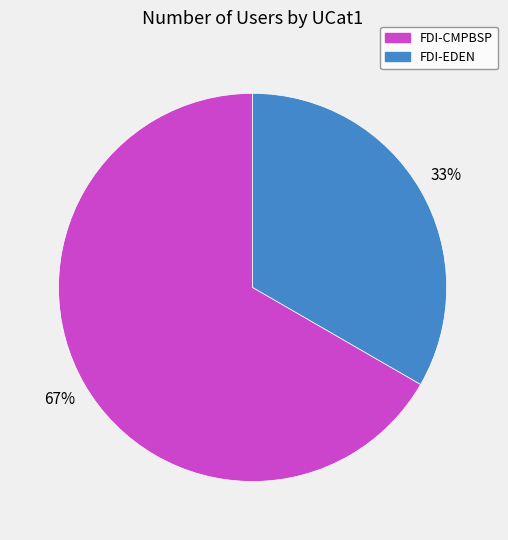

Do FDI-EDEN and FDI-CMPBSP together represent more than half of the pie?

Yes